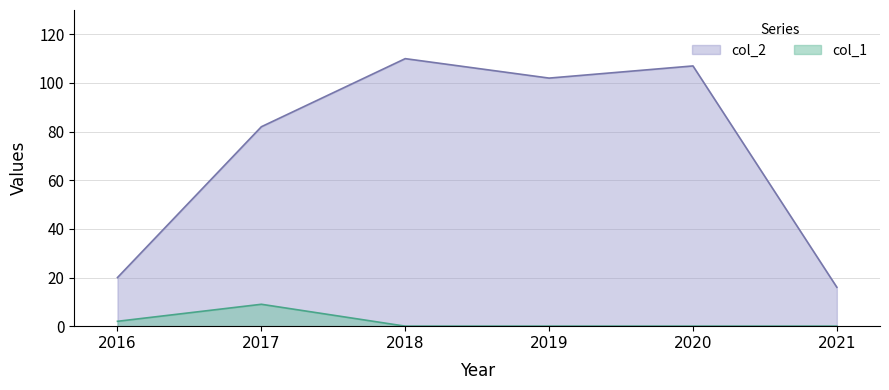

What is the difference between the maximum and second lowest values in the col_2 series?

90